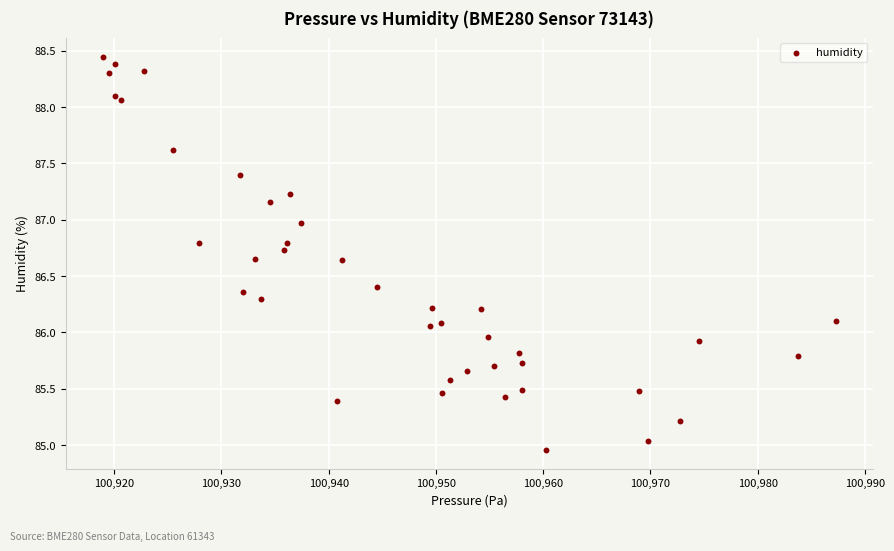

What is the range of X values (max minus min)?

68.4